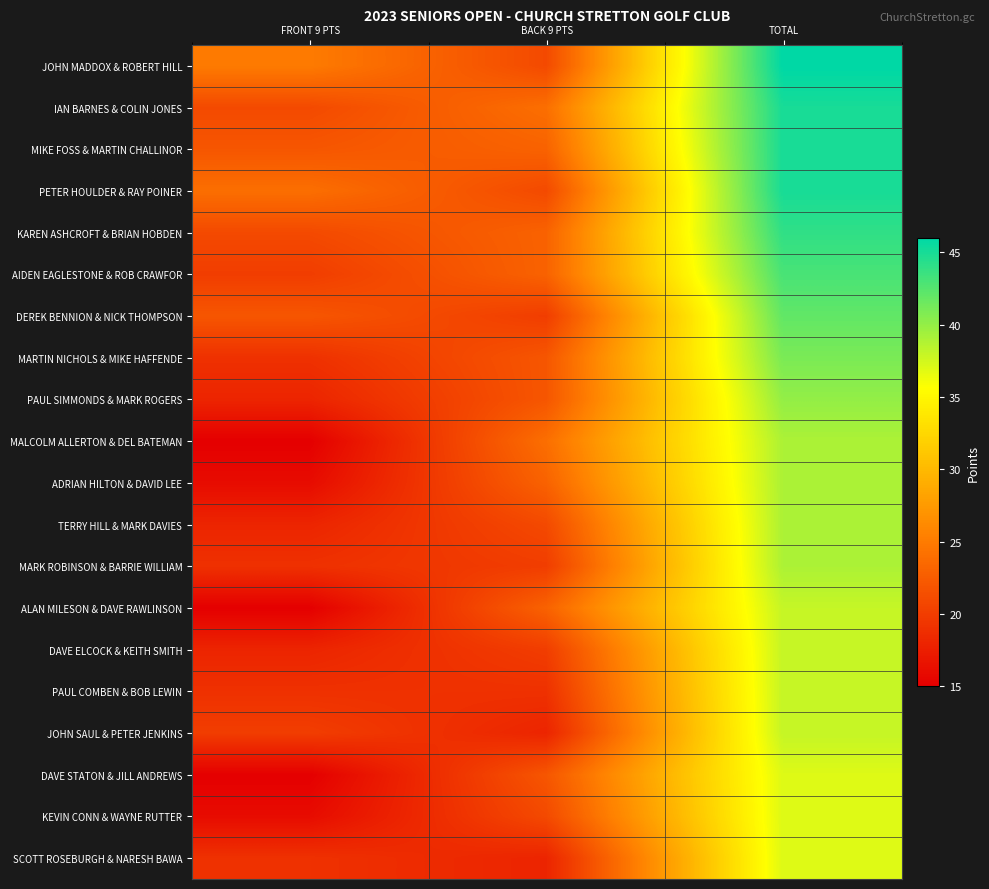

Rank the series by their maximum value, from lowest to highest.

DAVE STATON & JILL ANDREWS, KEVIN CONN & WAYNE RUTTER, SCOTT ROSEBURGH & NARESH BAWA, ALAN MILESON & DAVE RAWLINSON, DAVE ELCOCK & KEITH SMITH, PAUL COMBEN & BOB LEWIN, JOHN SAUL & PETER JENKINS, MALCOLM ALLERTON & DEL BATEMAN, ADRIAN HILTON & DAVID LEE, TERRY HILL & MARK DAVIES, MARK ROBINSON & BARRIE WILLIAM, PAUL SIMMONDS & MARK ROGERS, MARTIN NICHOLS & MIKE HAFFENDE, DEREK BENNION & NICK THOMPSON, AIDEN EAGLESTONE & ROB CRAWFOR, KAREN ASHCROFT & BRIAN HOBDEN, IAN BARNES & COLIN JONES, MIKE FOSS & MARTIN CHALLINOR, PETER HOULDER & RAY POINER, JOHN MADDOX & ROBERT HILL